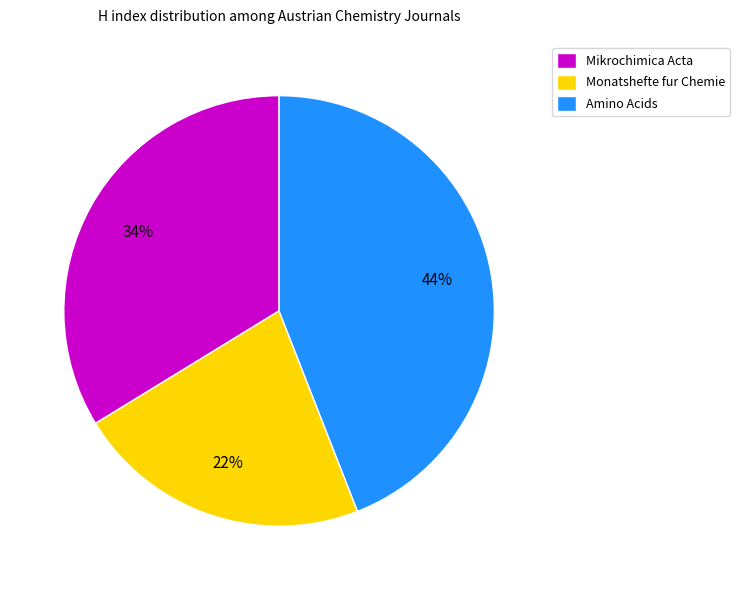

Which slice is the smallest?

Monatshefte fur Chemie